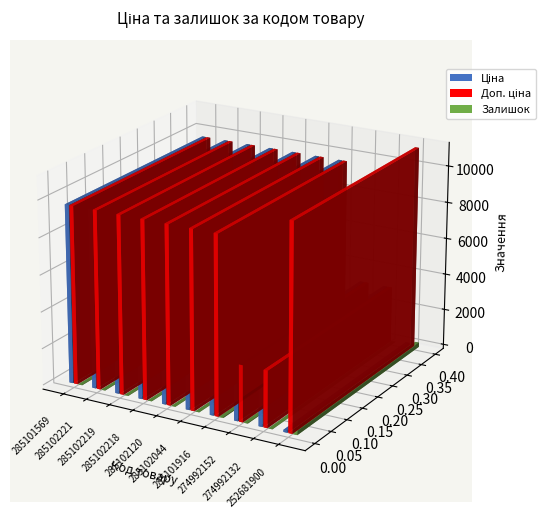

True or false: Ціна has a value of 175.9 at 252681895.

False